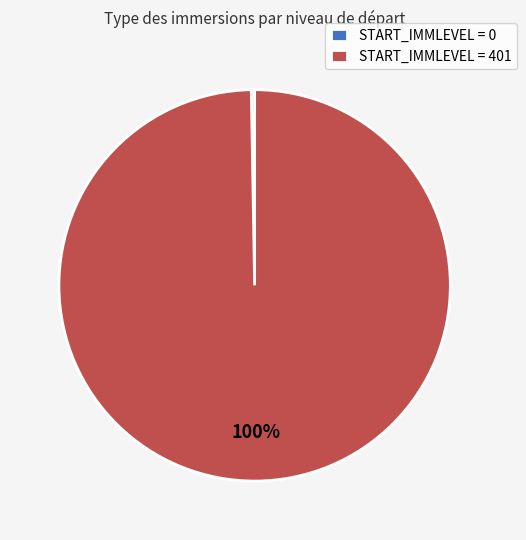

Which category has the biggest portion of the pie?

START_IMMLEVEL = 401